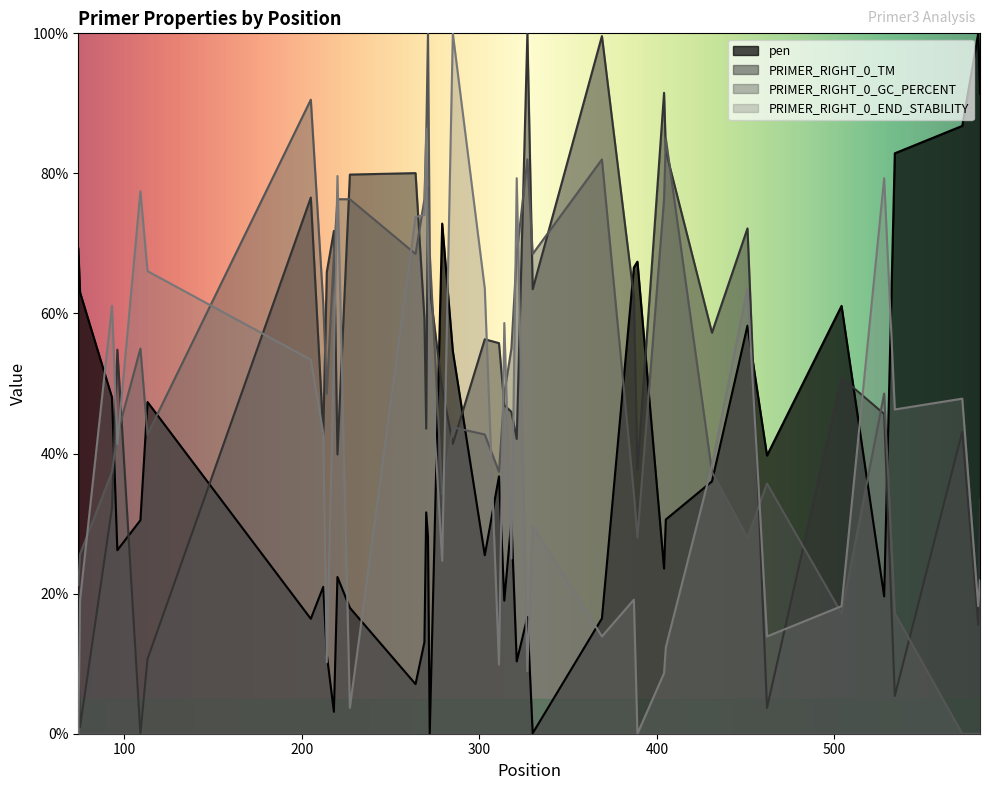

What are all the series names shown in the legend?

pen, PRIMER_RIGHT_0_TM, PRIMER_RIGHT_0_GC_PERCENT, PRIMER_RIGHT_0_END_STABILITY